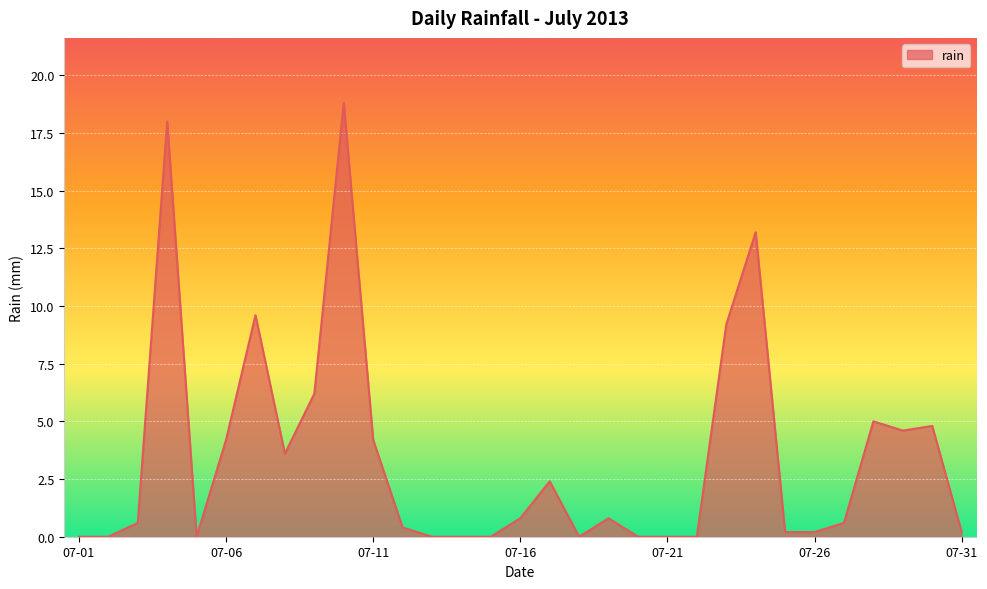

What is the greatest value displayed?

18.8